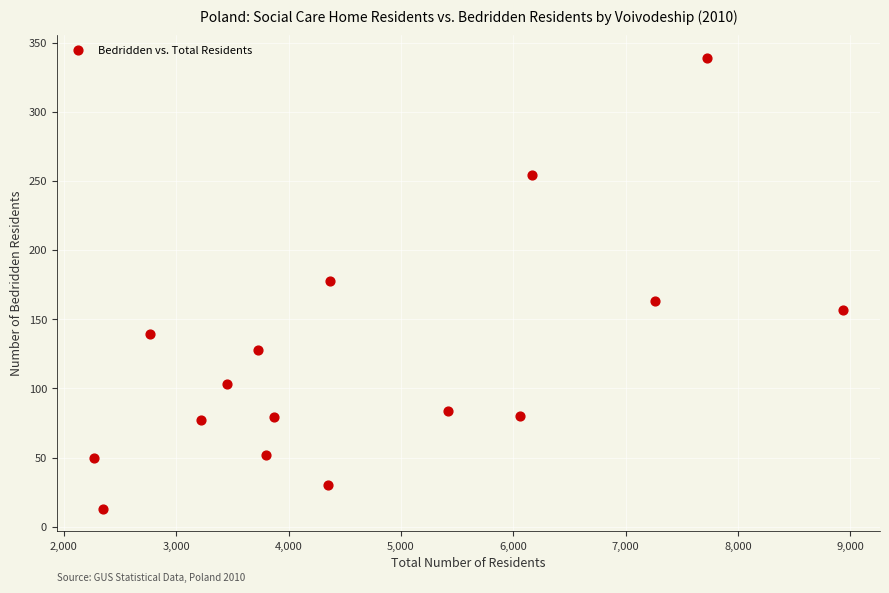

What is the range of X values (max minus min)?

6660